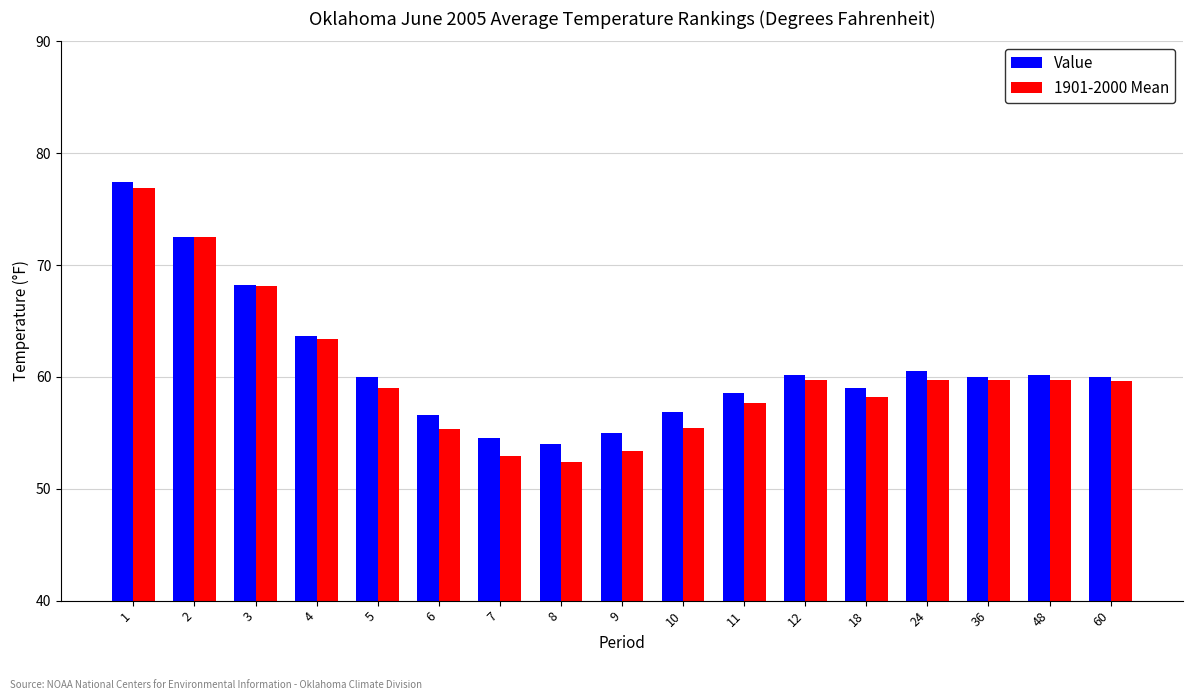

At which label is Value closest to 65?

4